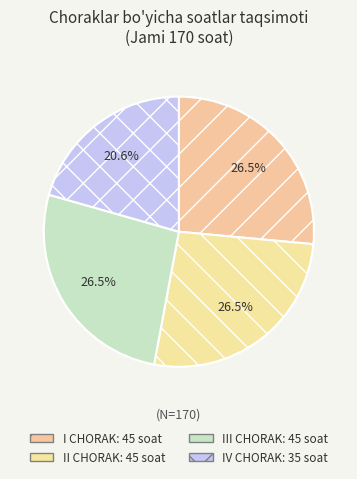

What portion of the pie excludes IV CHORAK?

79.4%